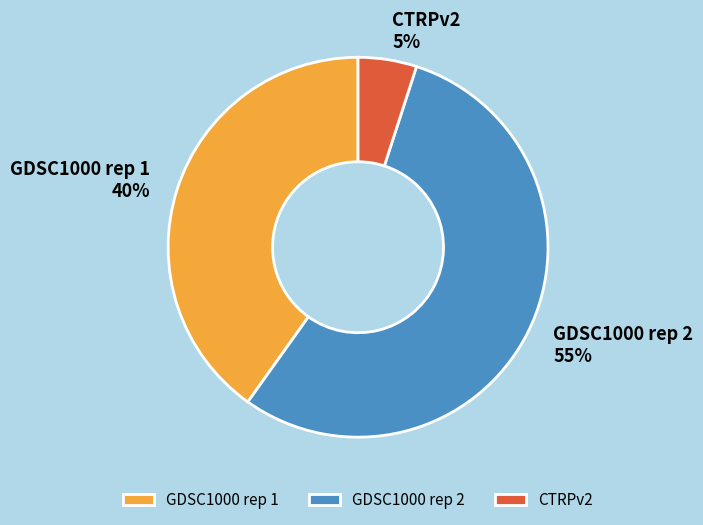

Is there any slice that represents more than half of the pie?

Yes